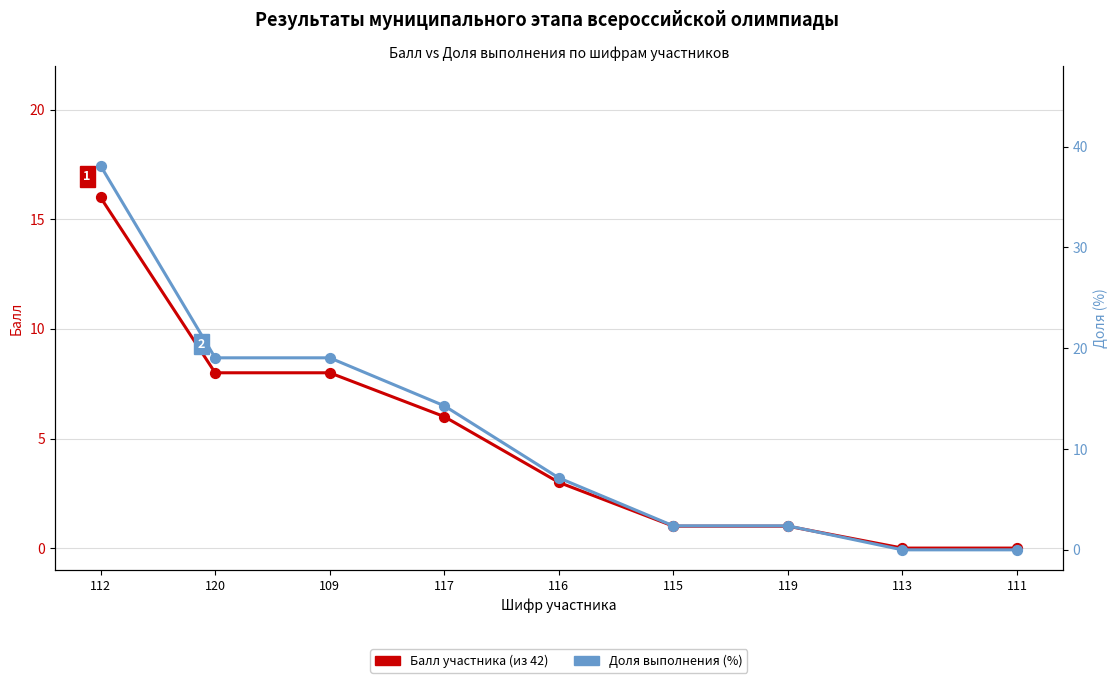

Which series contains the highest Y value?

Доля (%) от 42